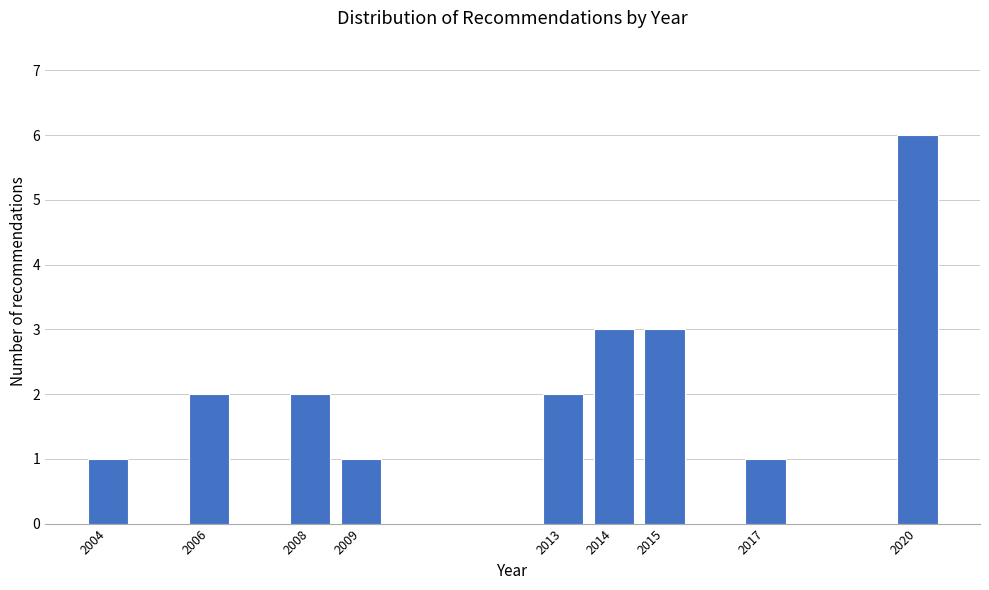

Reading right to left, what are all the values shown in this chart?

2020=6	2017=1	2015=3	2014=3	2013=2	2009=1	2008=2	2006=2	2004=1